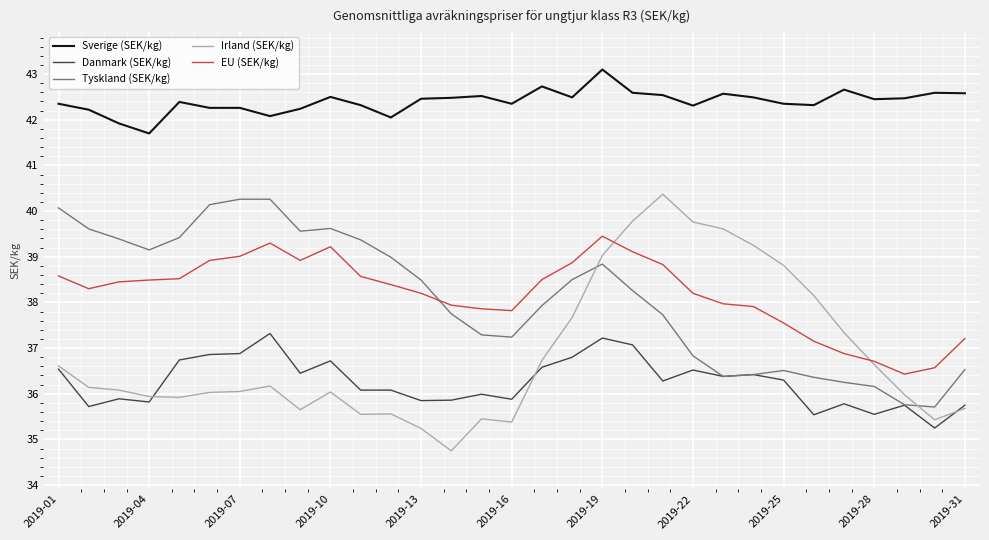

Which series has the largest total across all categories?

Sverige (SEK/kg)